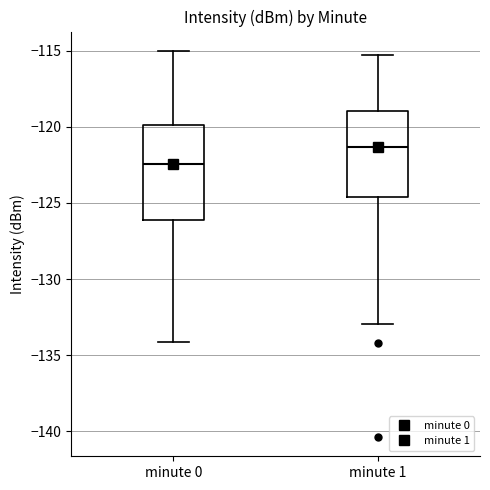

Reading left to right, read every box against the y-axis: the position of its median line, the range the box covers, and the ends of its whiskers. The values are not printed on the chart, so give them approximately, as read against the axis.

minute 0: median -122.5, box -126.0 to -120.0, whiskers -134.0 to -115.0
minute 1: median -121.5, box -124.5 to -119.0, whiskers -133.0 to -115.5